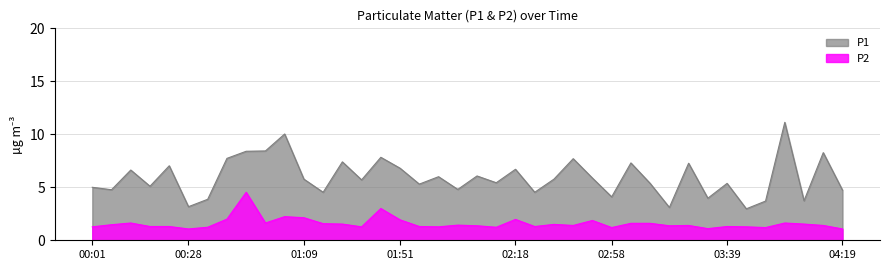

What is the spread (max minus min) of values at 00:01?

3.7